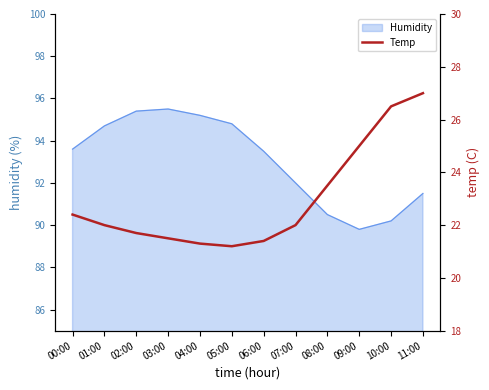

What is the minimum value for Humidity?

89.8